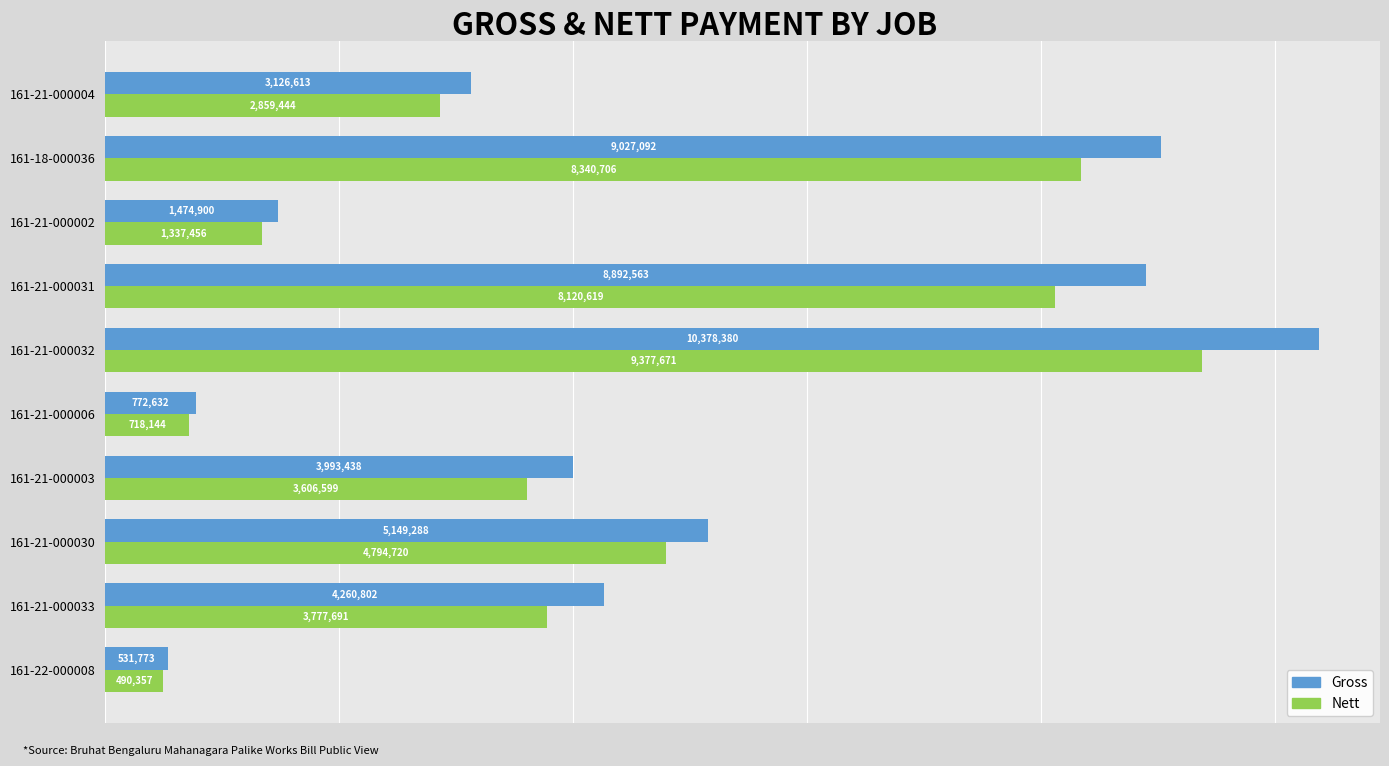

List the series in order of their peak value, lowest first.

Nett, Gross